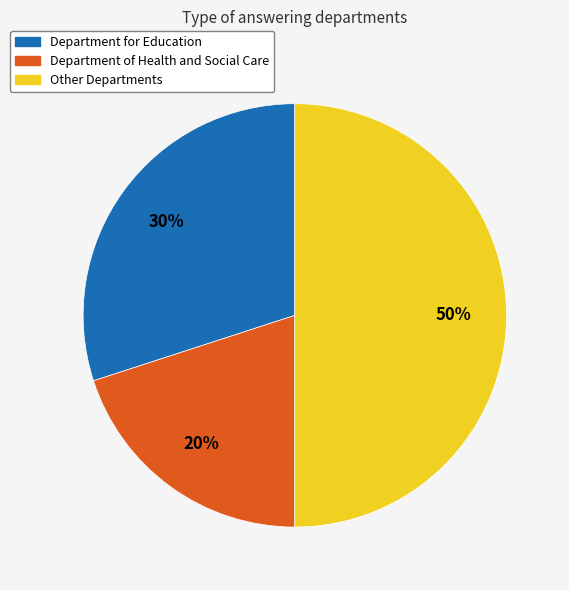

To the nearest percent, what portion does Other Departments represent?

50%